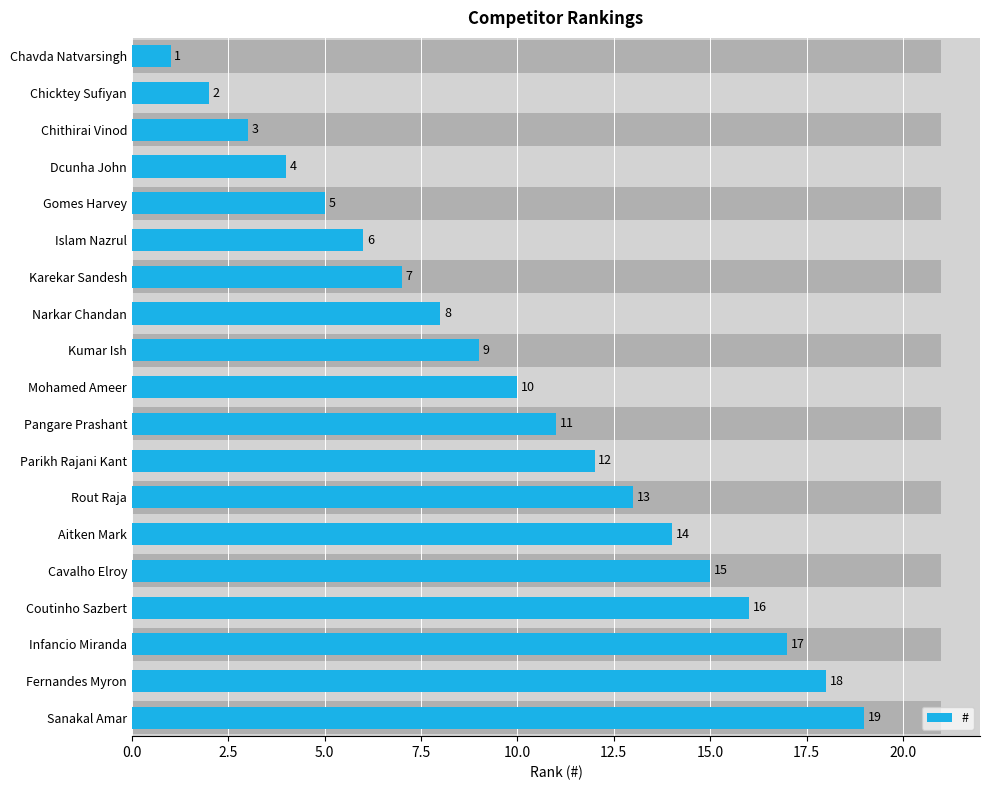

What is the value of the 3rd bar from the left?

3